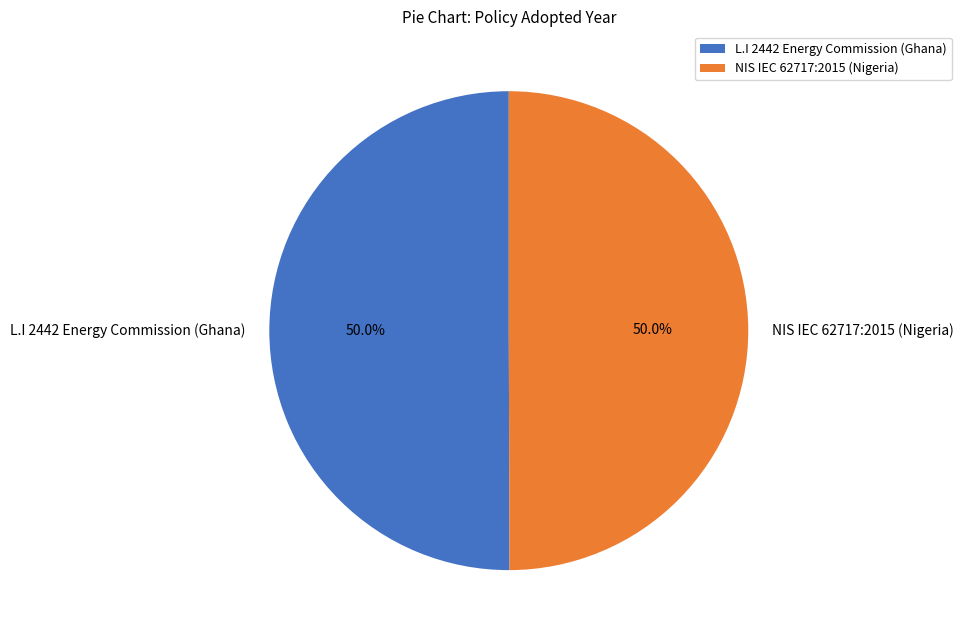

Approximately how many times larger is the value at L.I 2442 Energy Commission (Ghana) compared to NIS IEC 62717:2015 (Nigeria)?

1.0